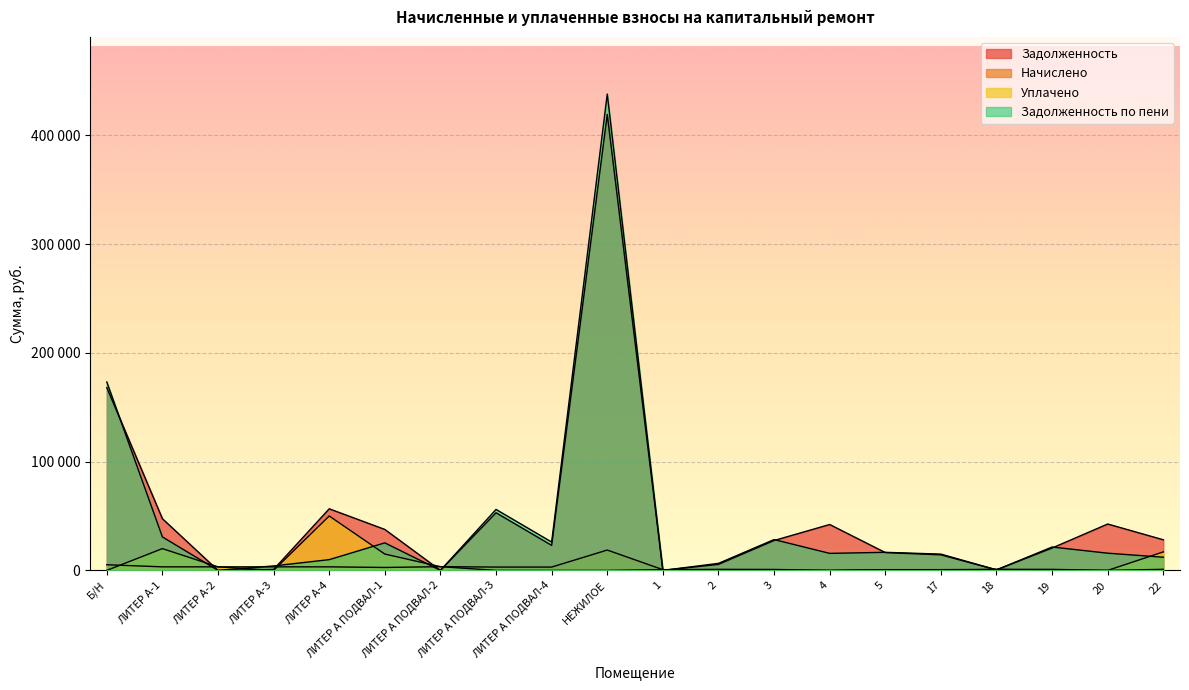

What is the spread (max minus min) of values at 5?

16162.8